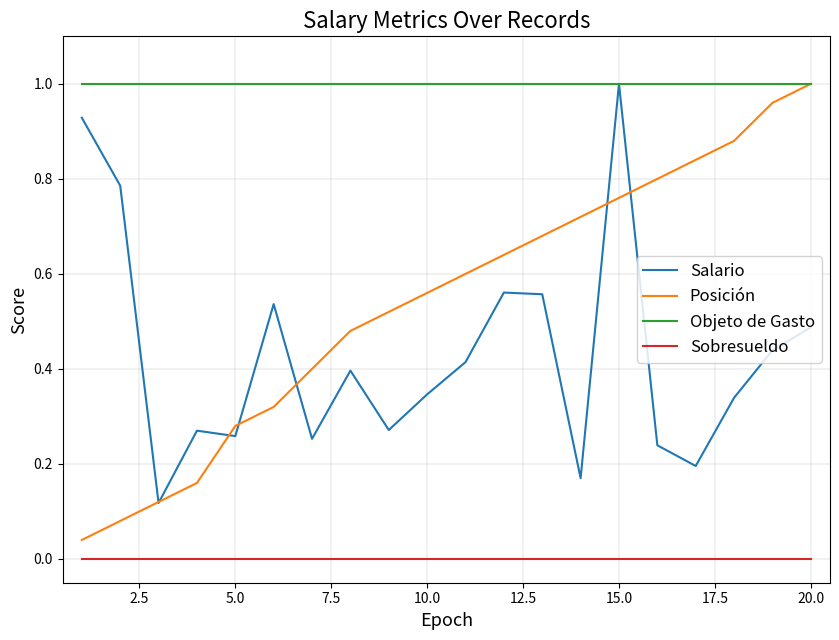

True or false: Posición and Sobresueldo intersect in this chart.

False